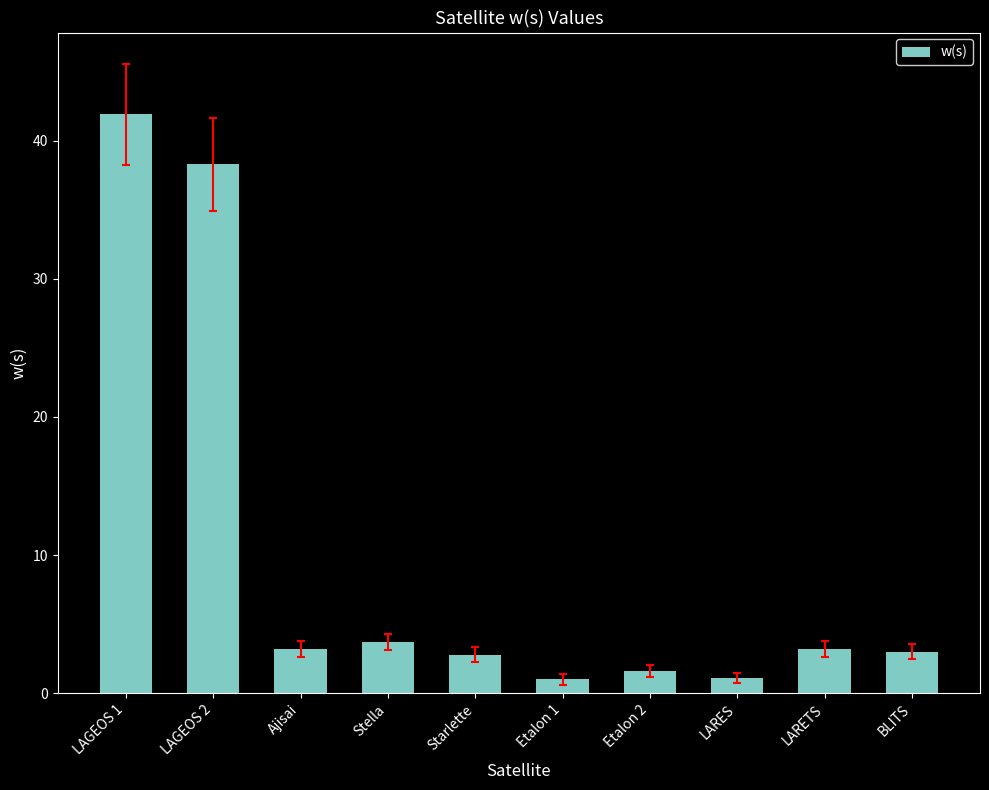

What is the value of the 8th bar from the left?

1.1